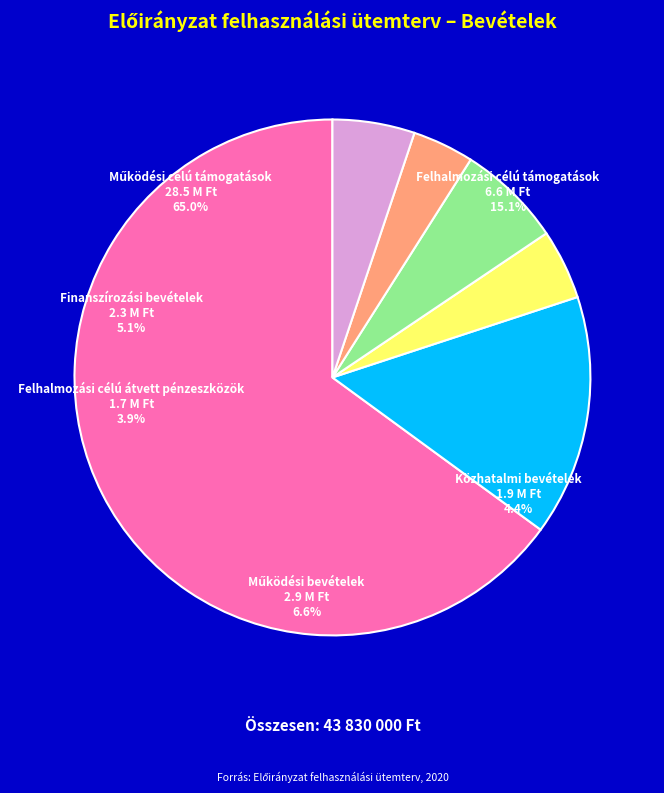

Is there any slice that represents more than half of the pie?

Yes